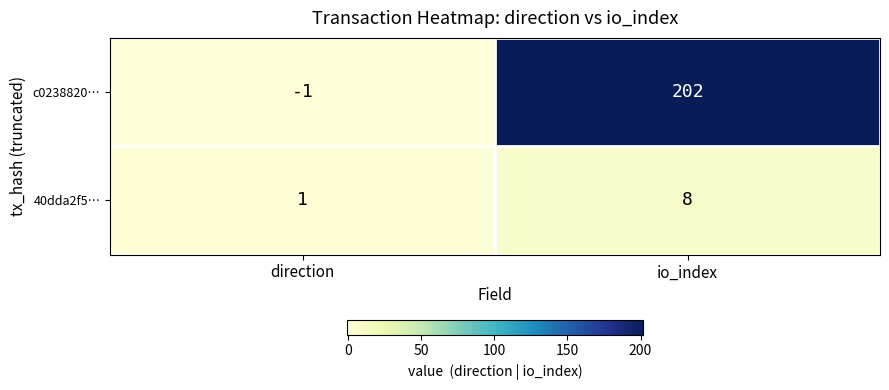

Is it true that 40dda2f5… equals 8 at io_index?

True